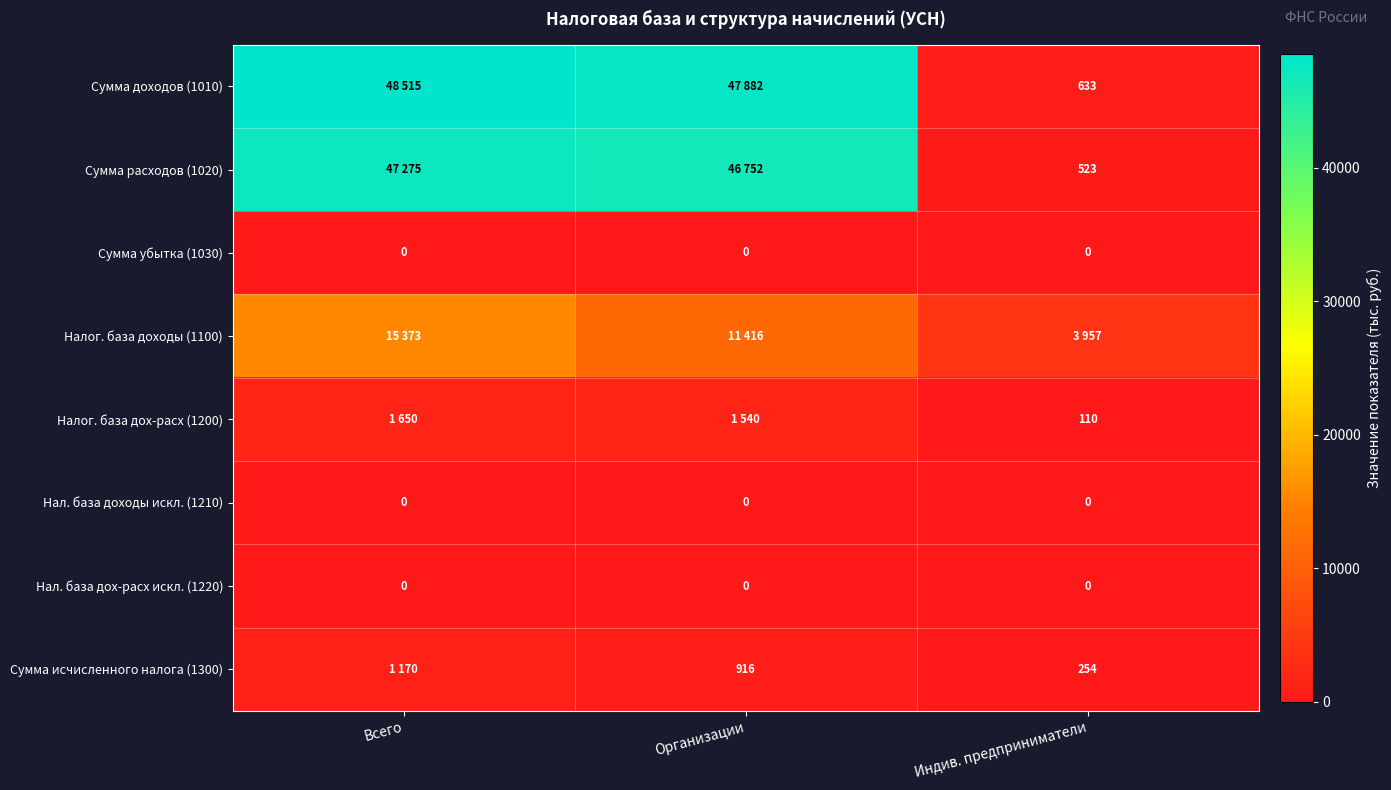

What is the difference between the Сумма исчисленного налога (1300) values at Организации and Индив. предприниматели?

662